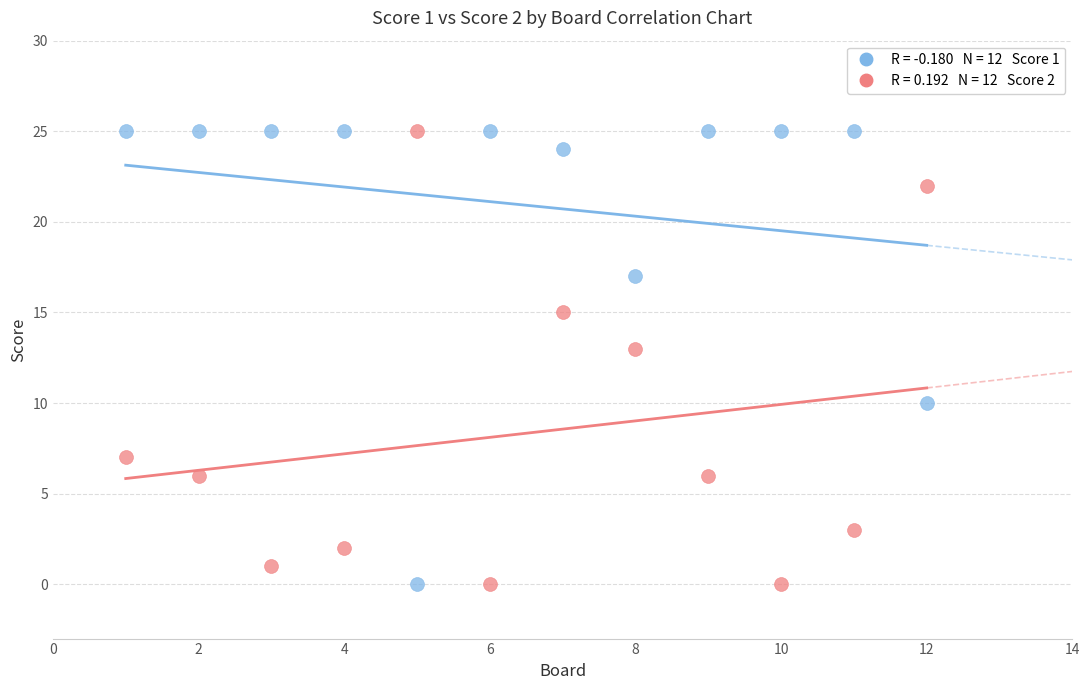

Across all data points, what is the range of X values (max minus min)?

11